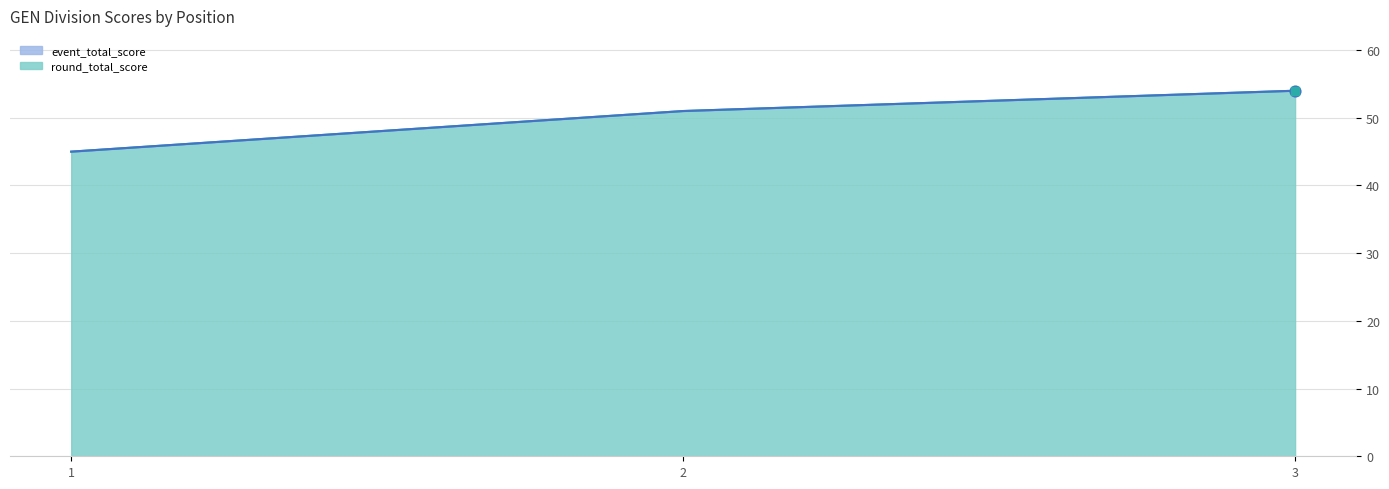

What is the total value across all series at 3?

108